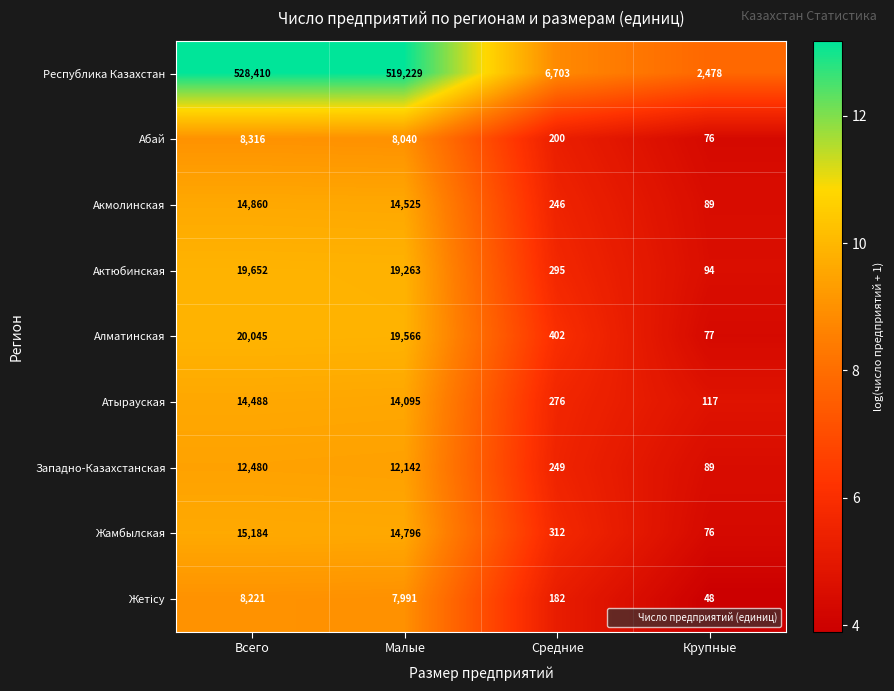

What is the sum of all Жамбылская values?

30368